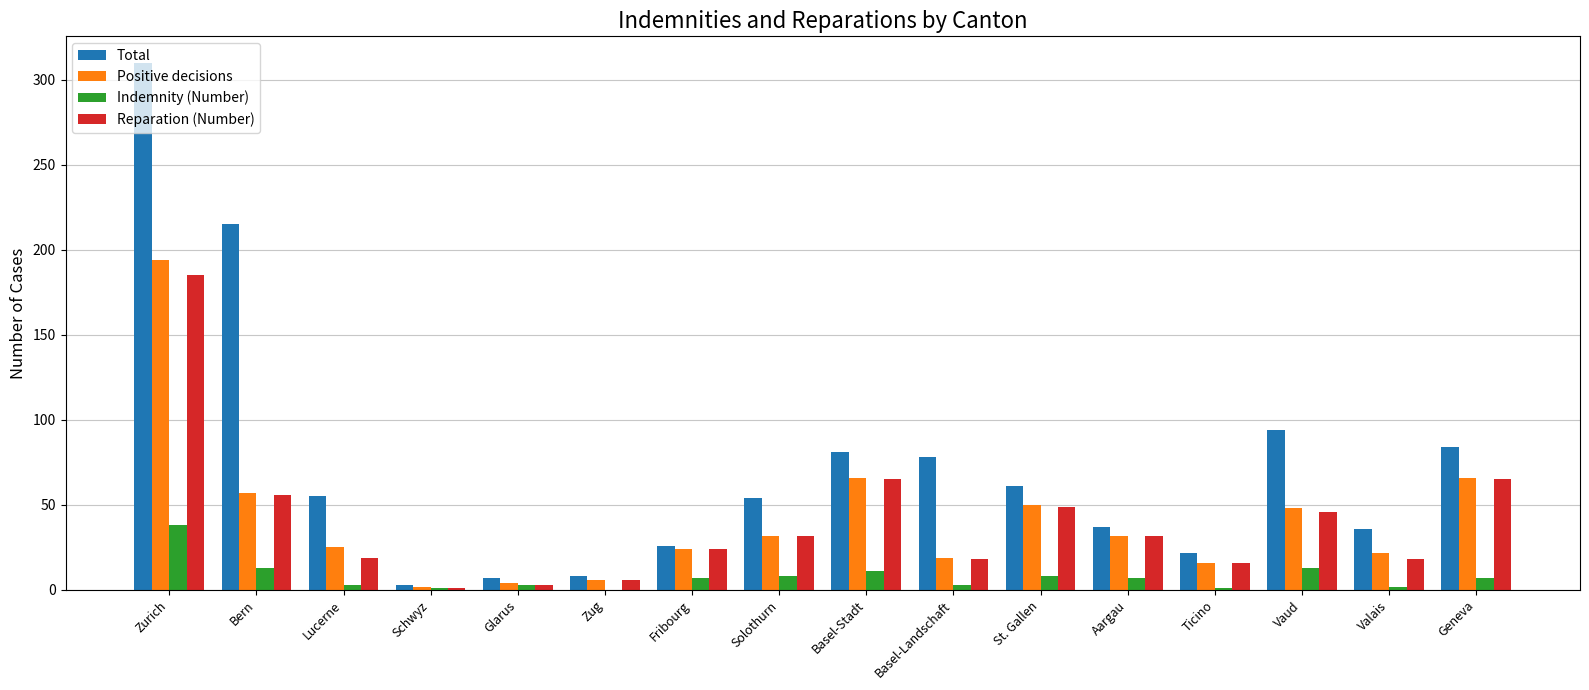

The value of Positive decisions at St. Gallen is 50. True or false?

True